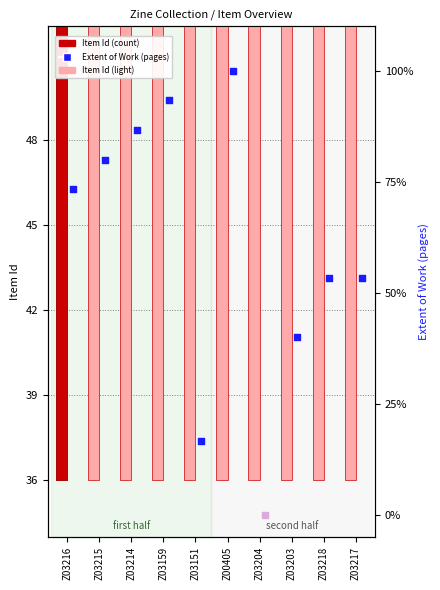

Between Z03217 and Z03204, which is larger?

Z03217